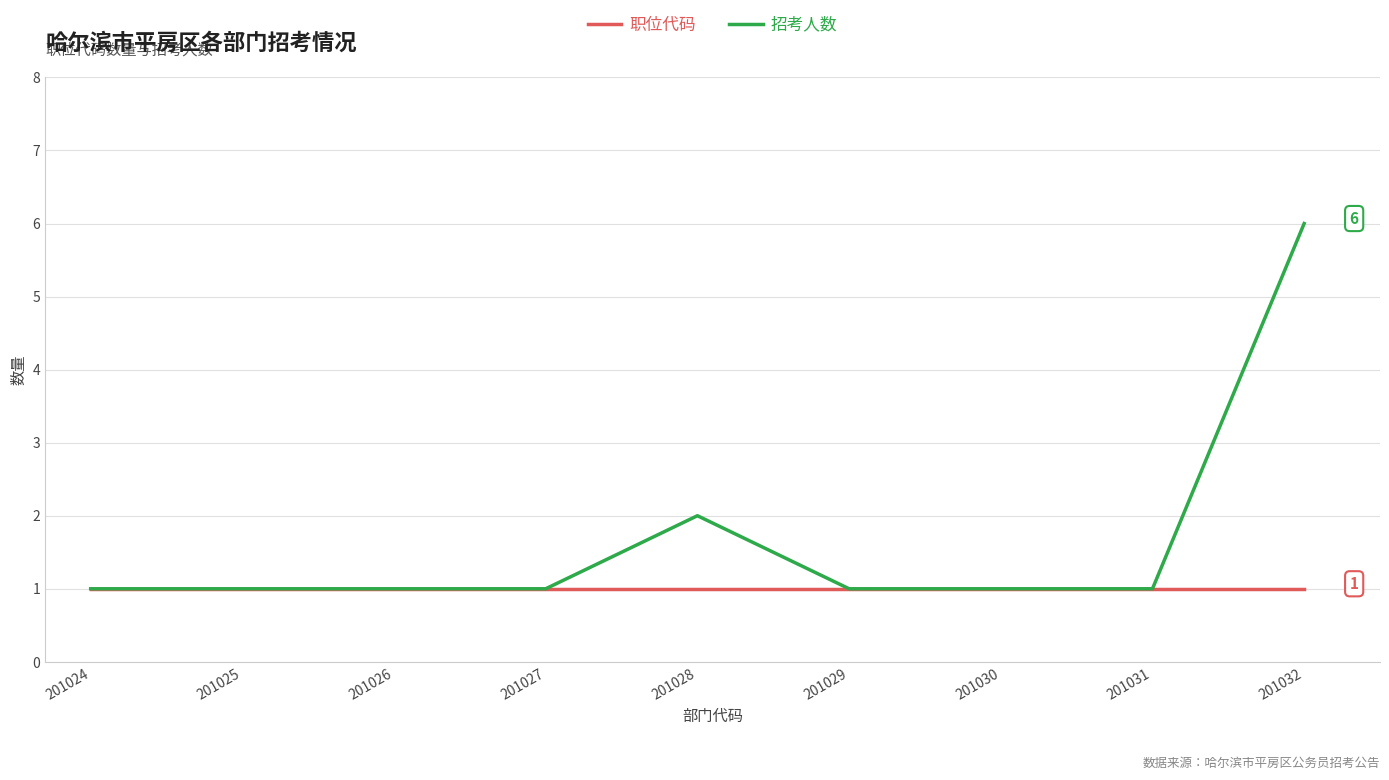

True or false: 职位代码 has a value of 1 at 201027.

True